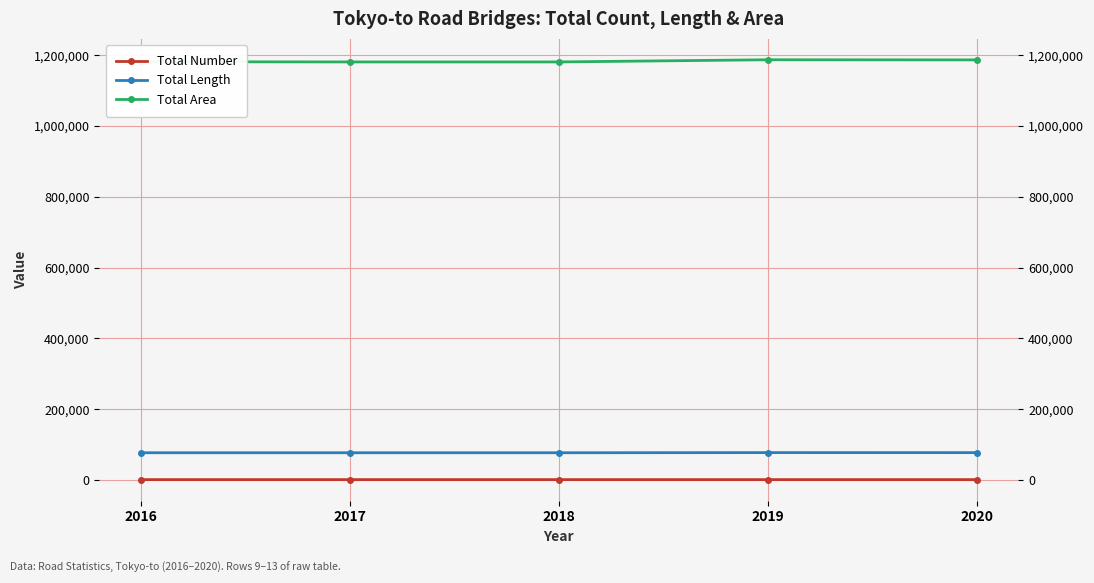

Reading left to right, list all the values displayed in this chart.

Total Number: 2016=1226	2017=1226	2018=1226	2019=1225	2020=1221
Total Length: 2016=77124	2017=77102	2018=77101	2019=77520	2020=77454
Total Area: 2016=1181471	2017=1180871	2018=1180871	2019=1186976	2020=1186611